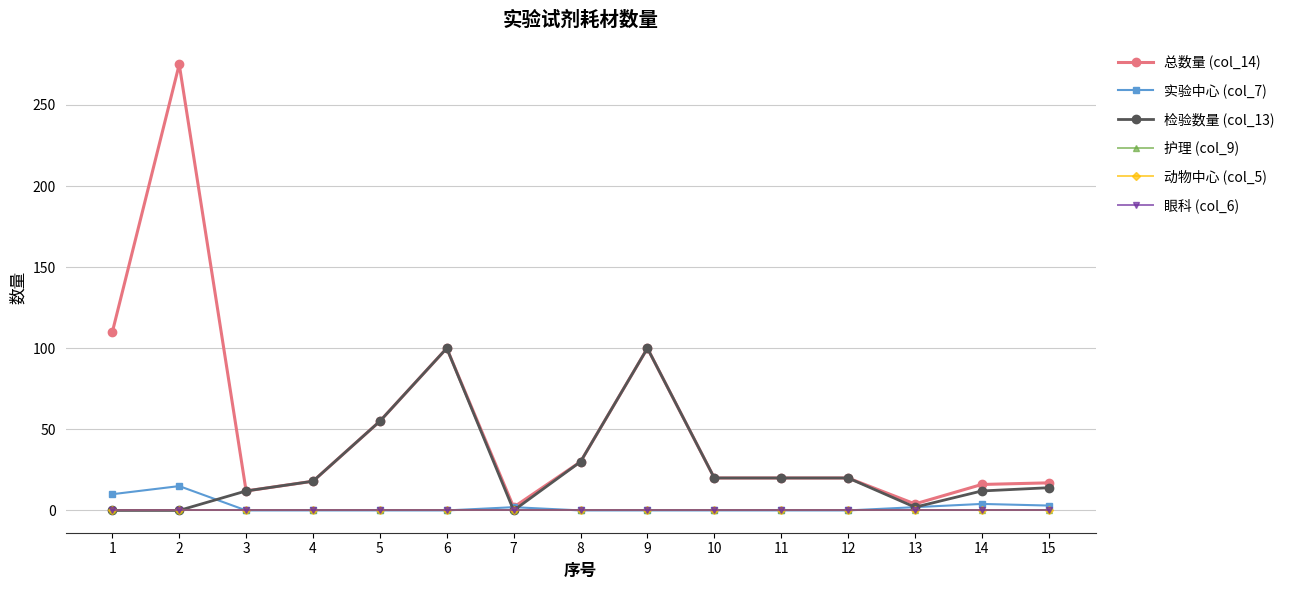

Does the chart have visible grid lines?

Yes